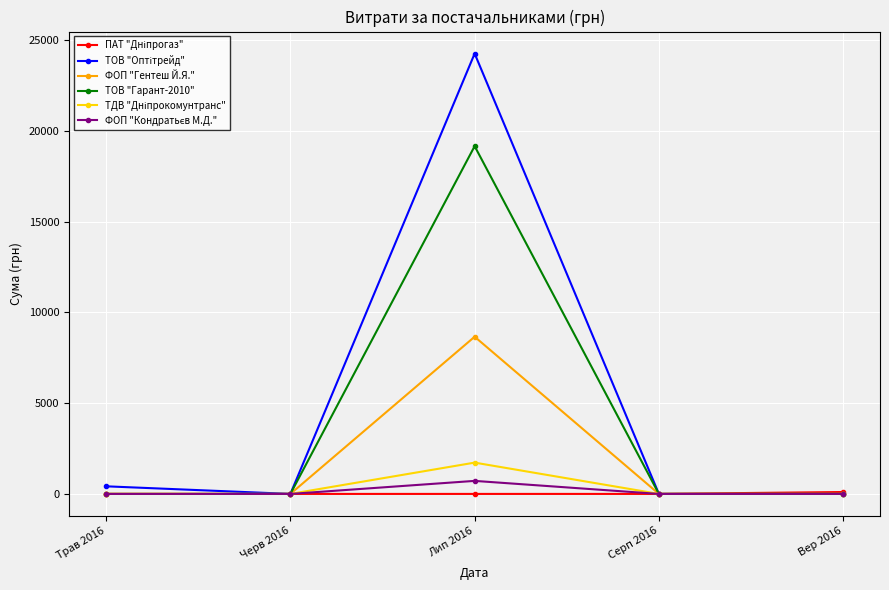

Is this an area chart (filled region under the line)?

No